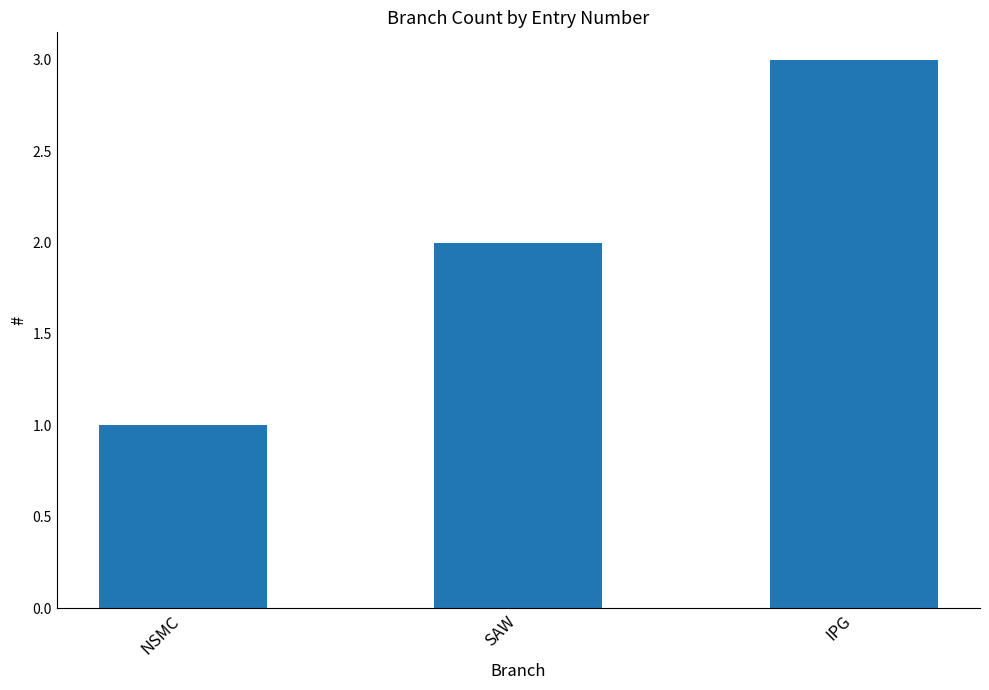

Reading right to left, what are all the values shown in this chart?

IPG=3	SAW=2	NSMC=1